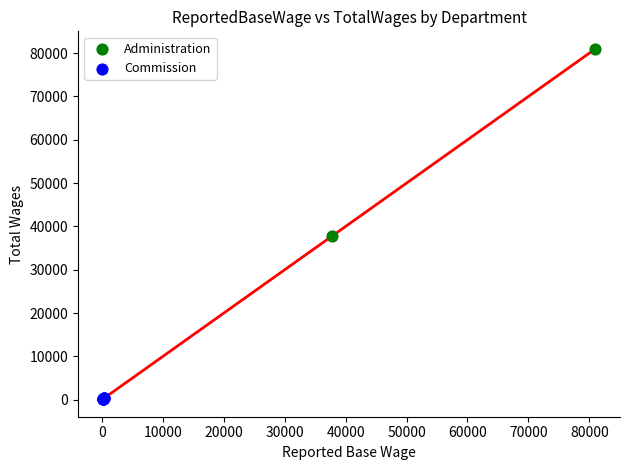

What are all the series names shown in the legend?

Administration, Commission